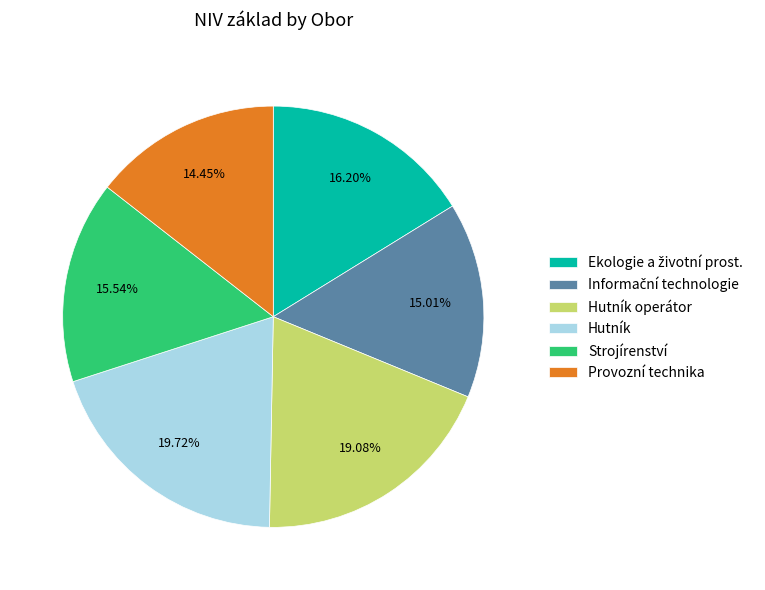

Count the number of slices in the pie.

6